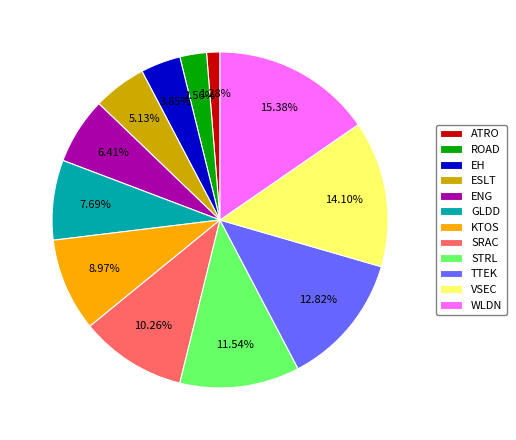

To the nearest percent, what is the difference between the SRAC and ROAD slice percentages?

8%